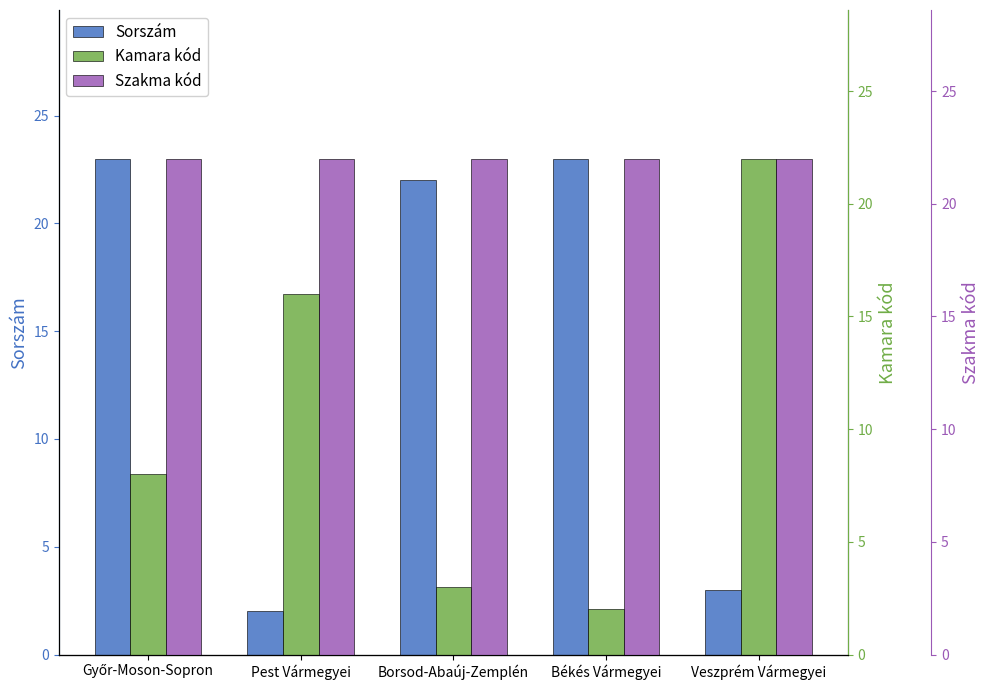

Which category has the highest value across all series?

Győr-Moson-Sopron